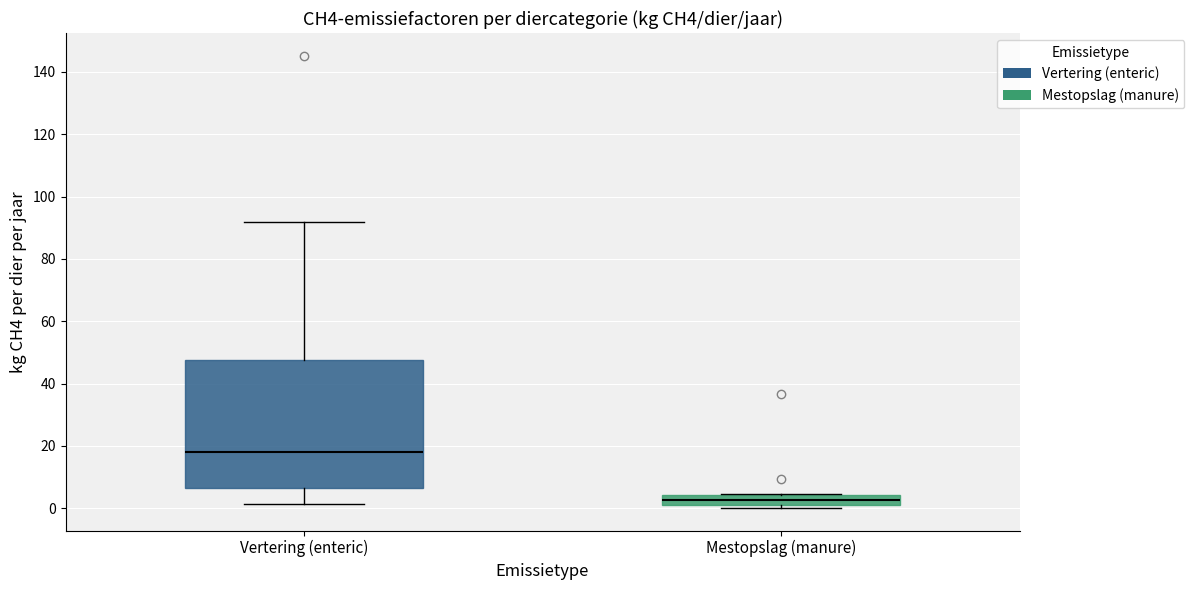

Comparing the boxes themselves (not the whiskers), which one is the tallest?

Vertering (enteric)